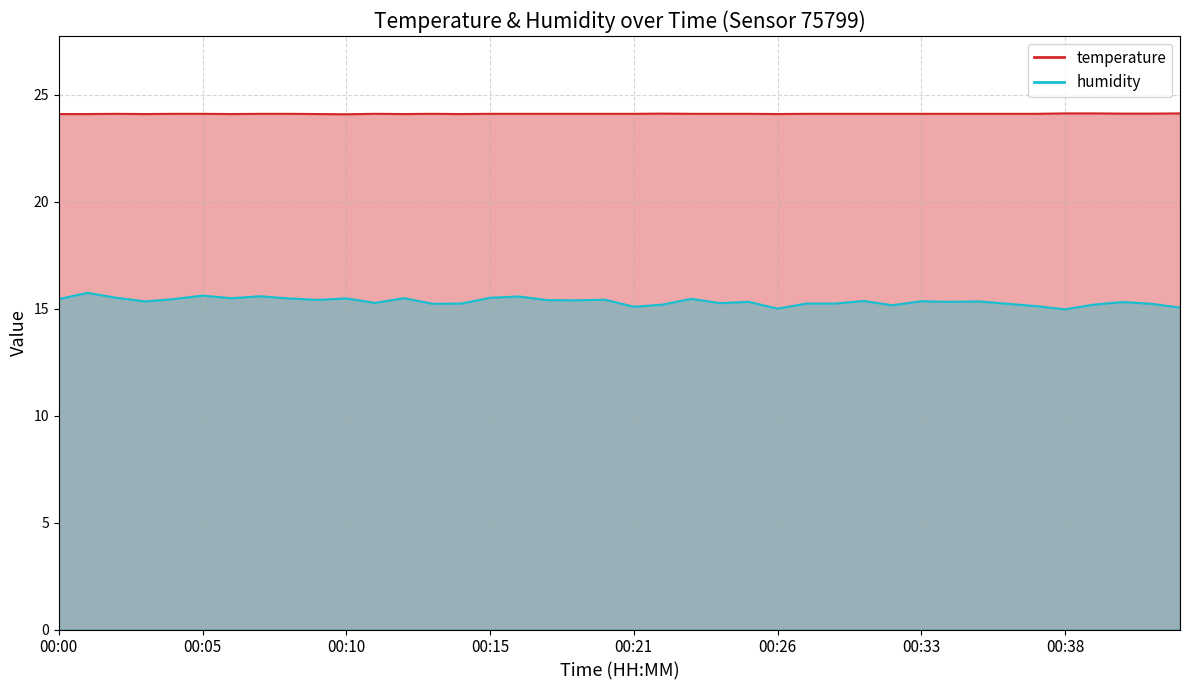

What is the sum of the temperature values at 00:05 and 00:01?

48.2